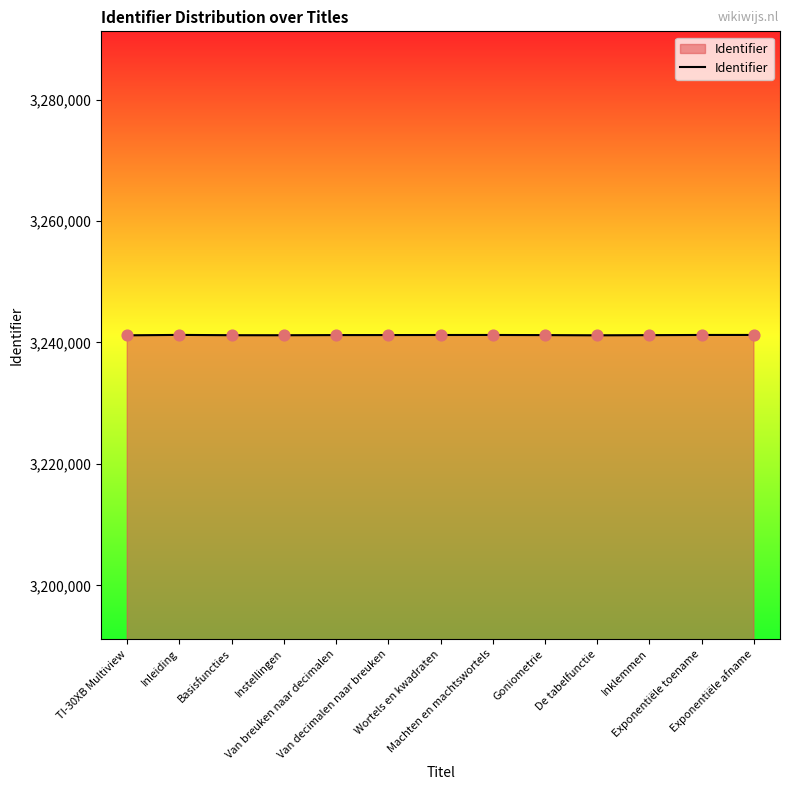

What is the change in value from Wortels en kwadraten to Inklemmen?

-27